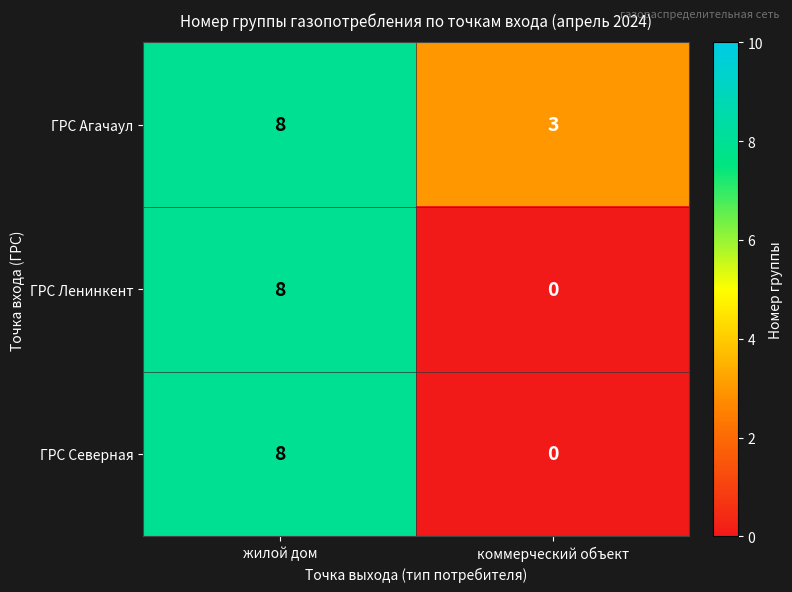

Rank the categories by ГРС Агачаул value from lowest to highest.

коммерческий объект, жилой дом